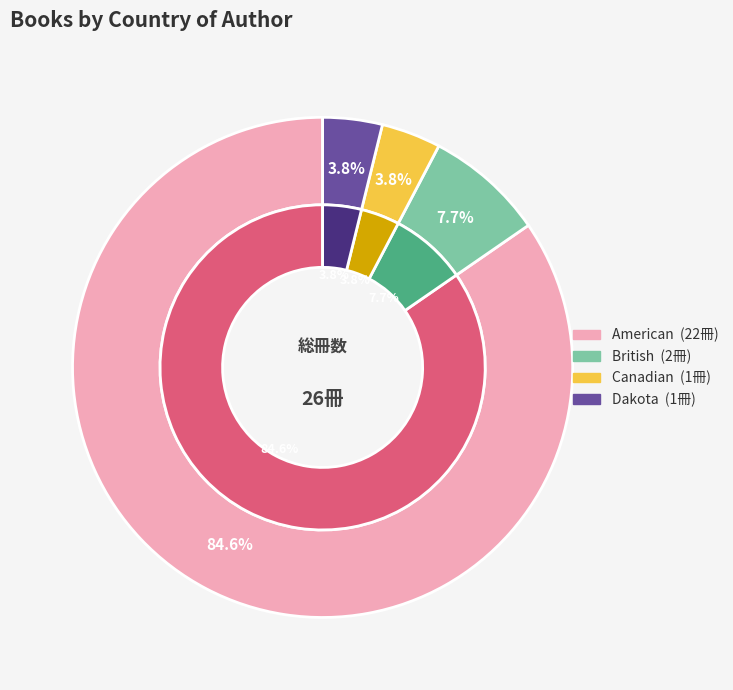

To the nearest percent, what portion does American represent?

85%